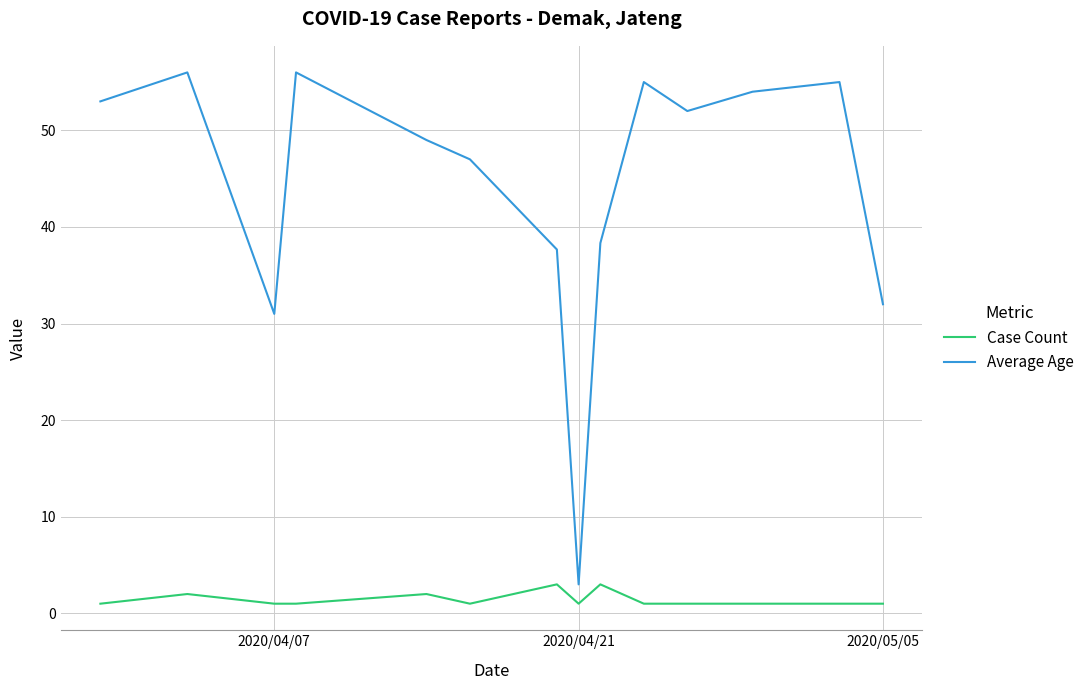

Rank the series by their average value, from highest to lowest.

Average Age, Case Count